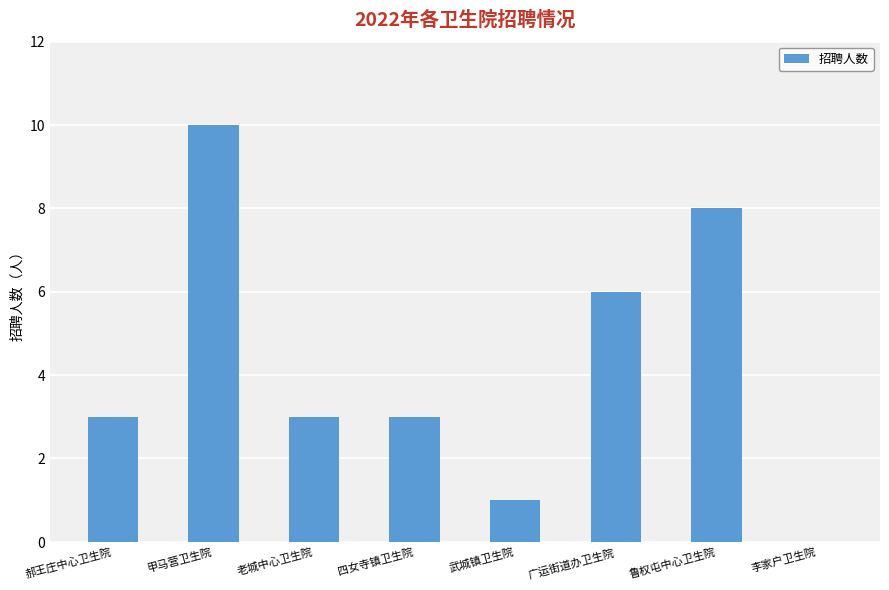

Approximately how many times larger is the value at 鲁权屯中心卫生院 compared to 广运街道办卫生院?

1.3